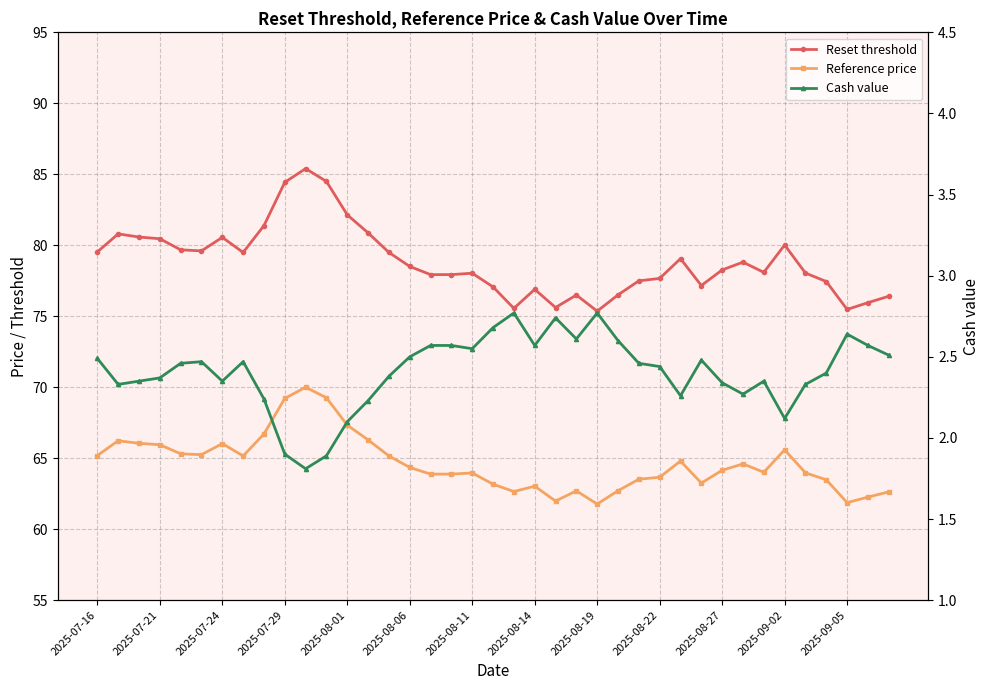

Is it true that Reset threshold equals 21.0 at 20?

False